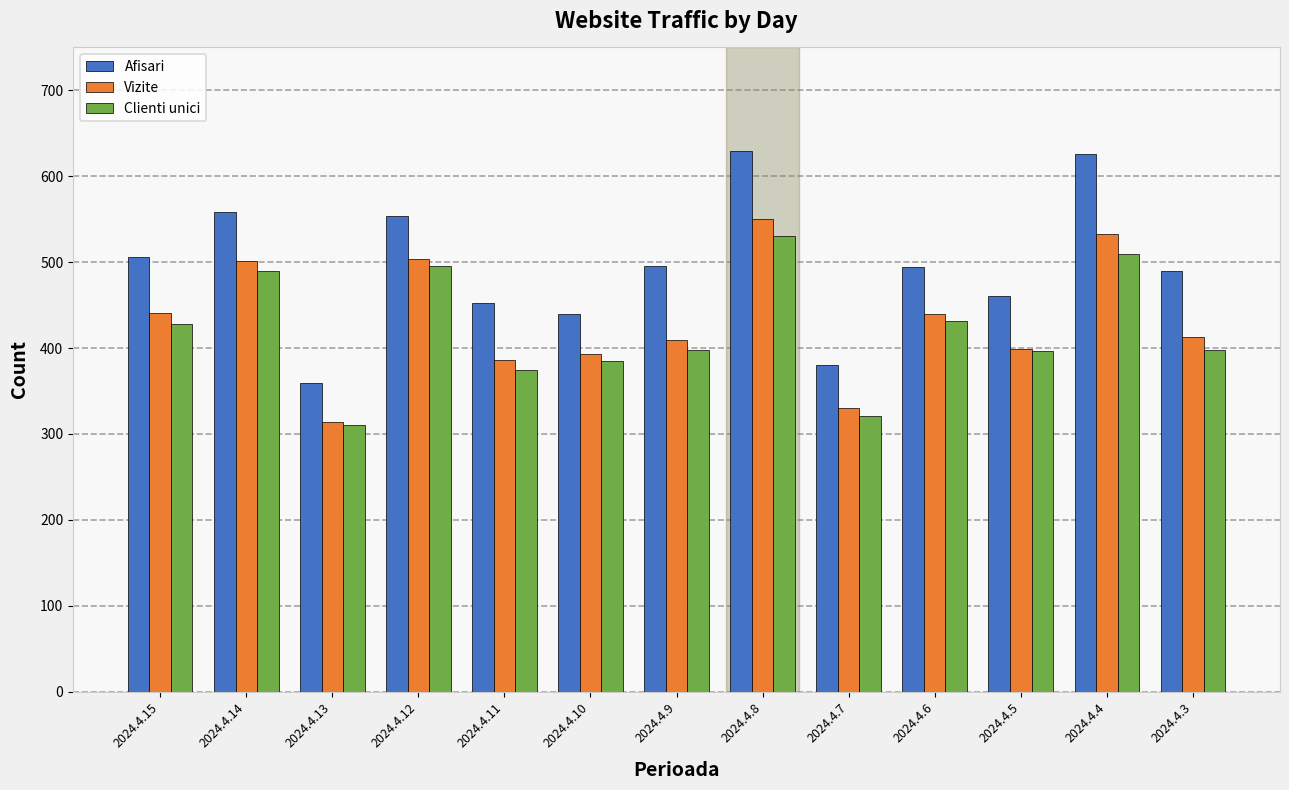

Which category has the highest value in the Clienti unici series?

2024.4.8